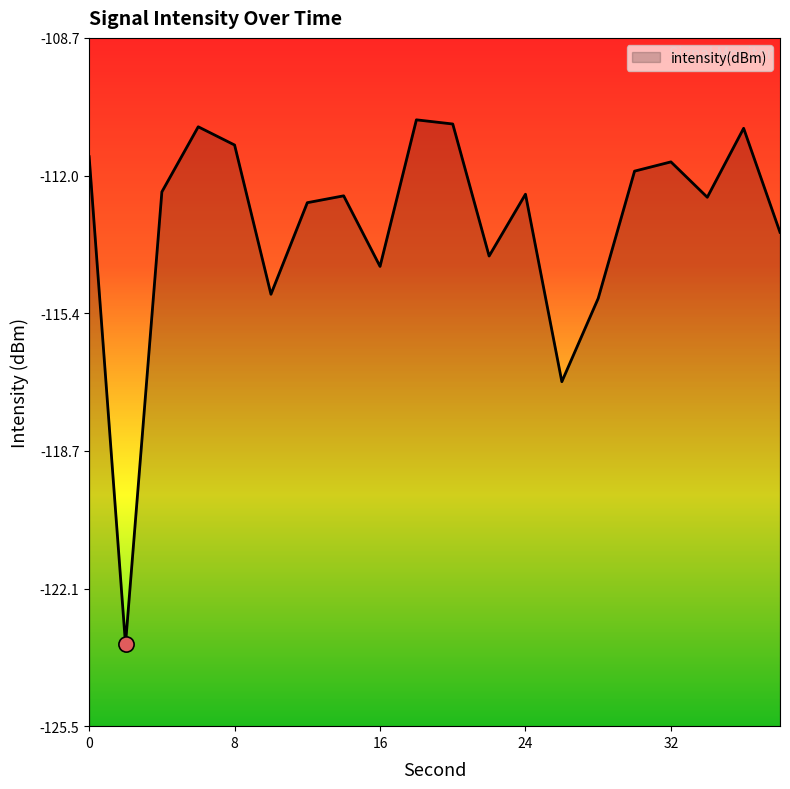

Between 24 and 14, which is larger?

24